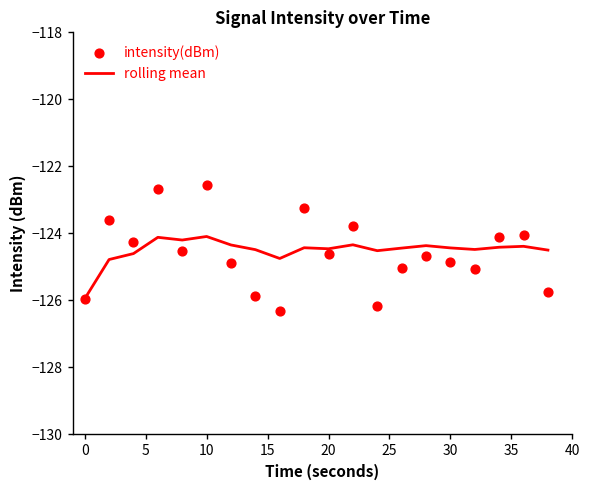

What are all the series names shown in the legend?

rolling mean, intensity(dBm)